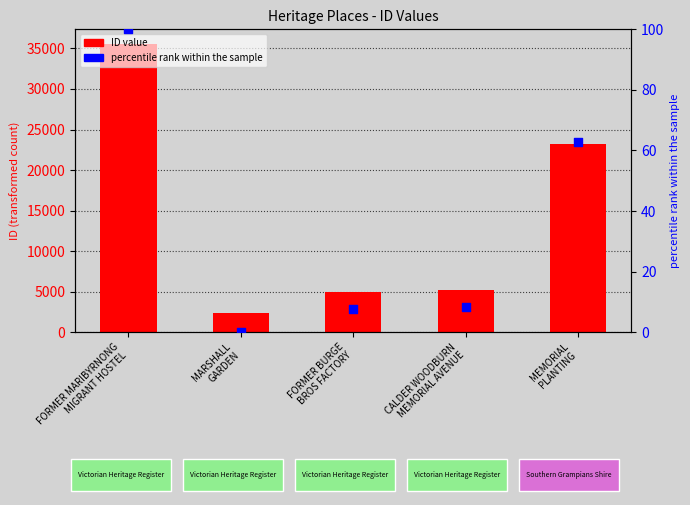

Is the value of percentile rank within the sample at FORMER BURGE
BROS FACTORY greater than the value of ID value at FORMER BURGE
BROS FACTORY?

No